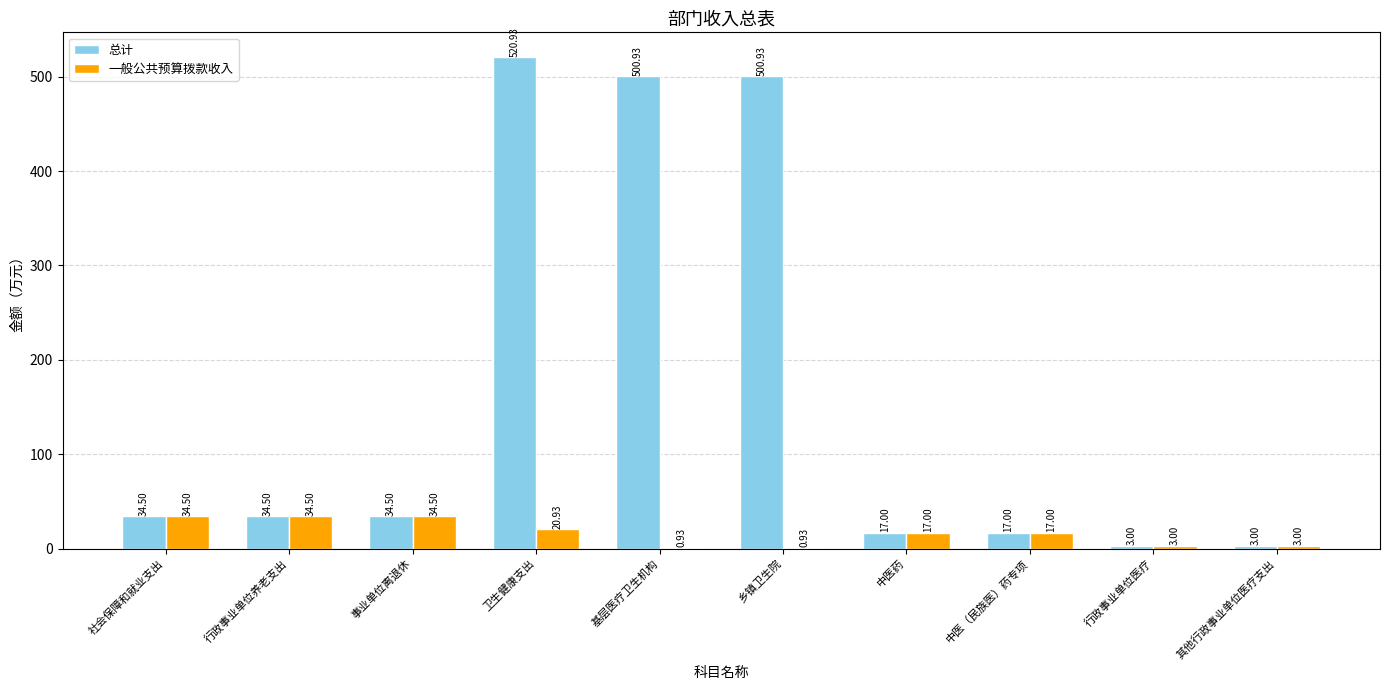

Which series changed the most between 卫生健康支出 and 行政事业单位医疗?

总计